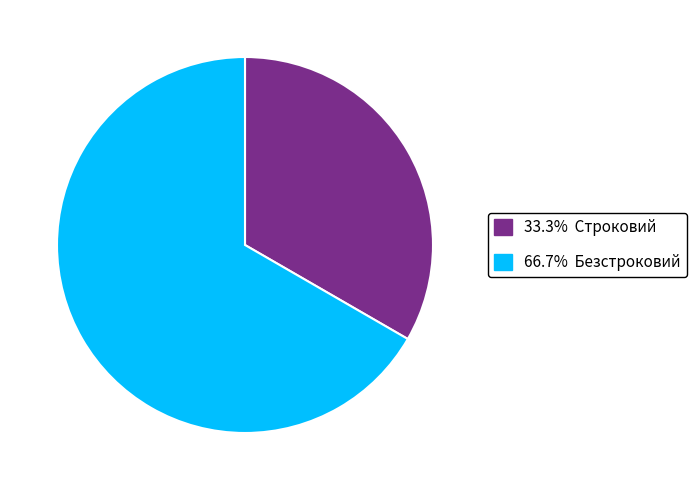

Is there any slice that represents more than half of the pie?

Yes